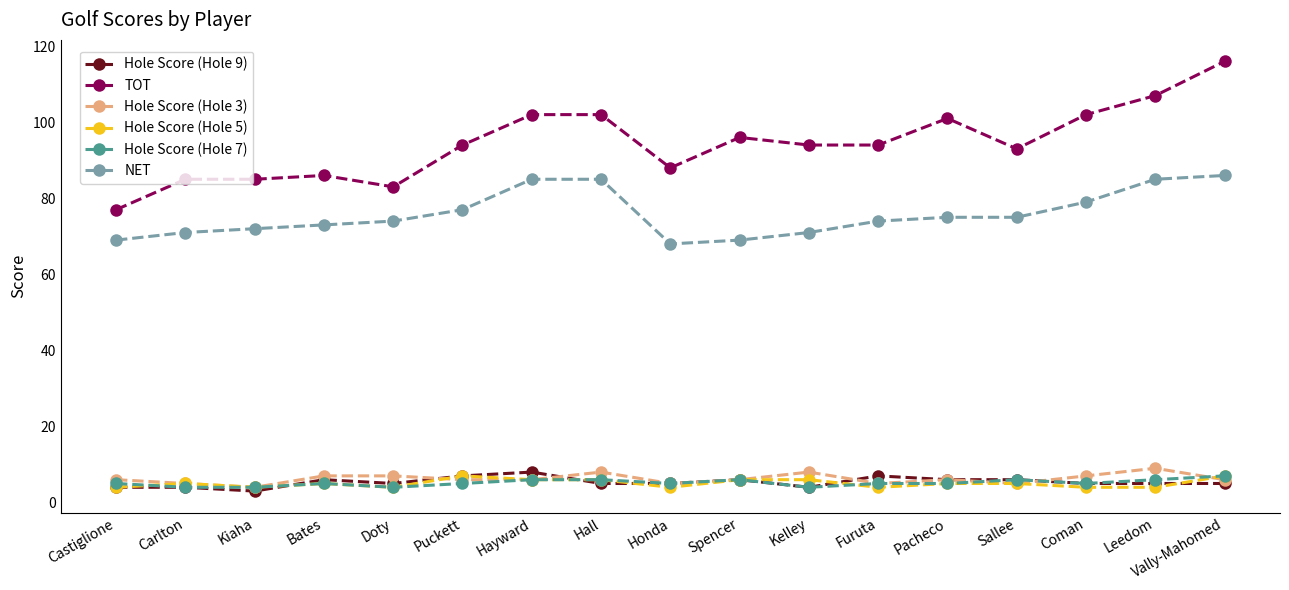

What are all the series names shown in the legend?

Hole Score (Hole 9), TOT, Hole Score (Hole 3), Hole Score (Hole 5), Hole Score (Hole 7), NET